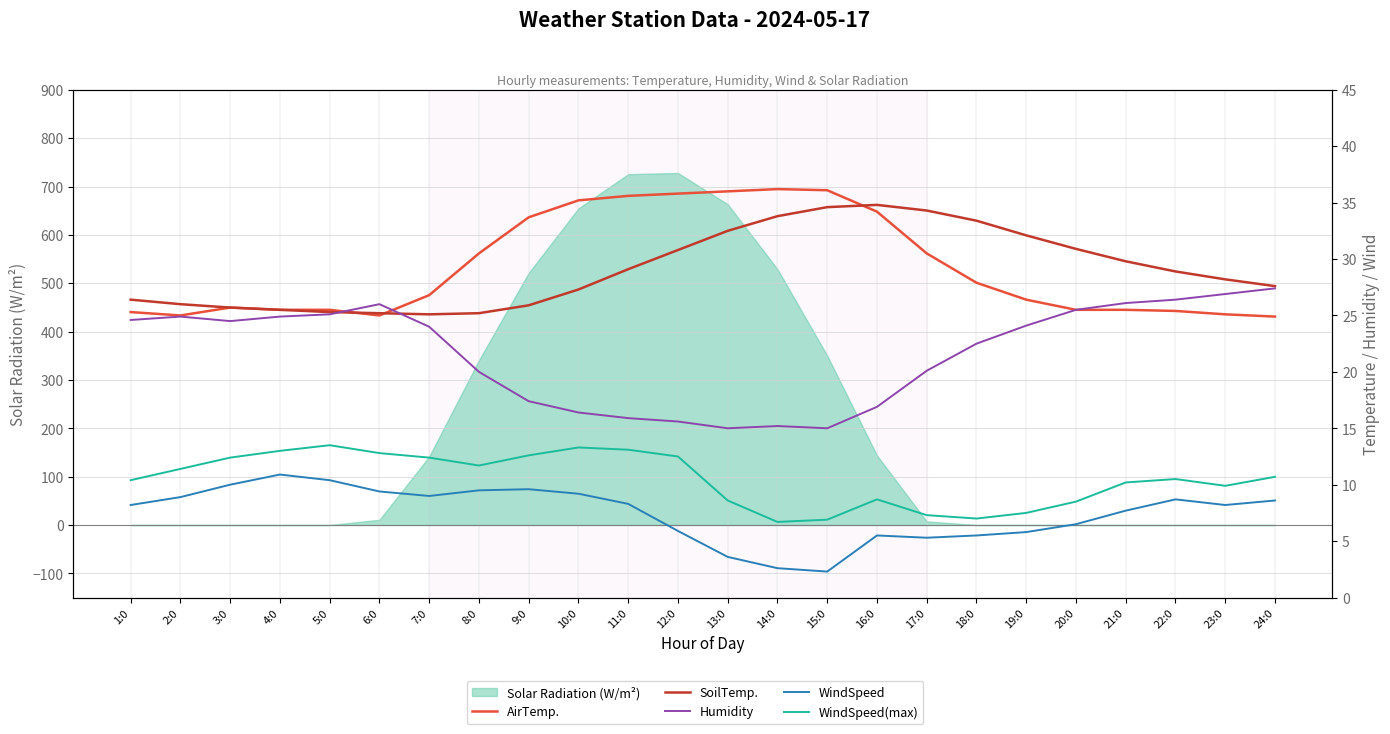

What is the value of the AirTemp. point at the 20th from the left?

25.5